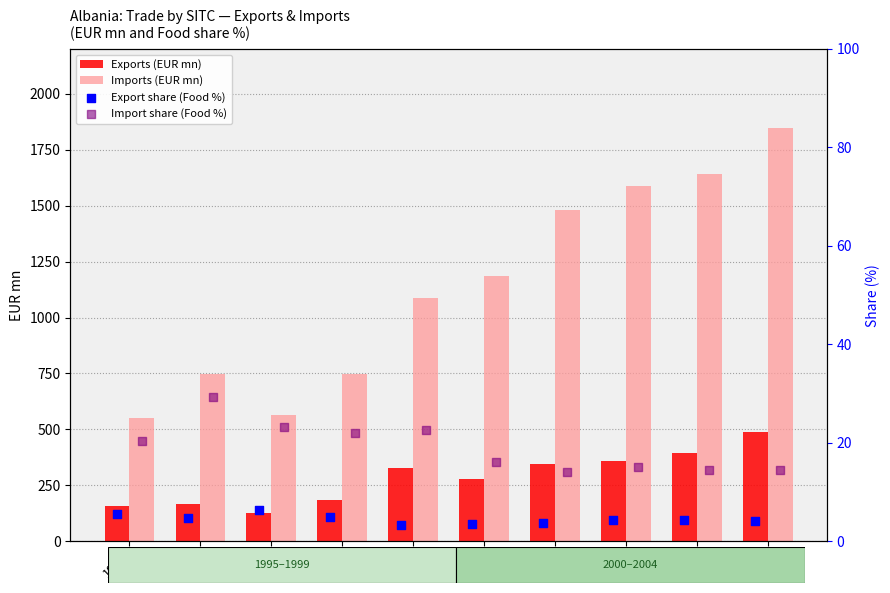

What are all the series names shown in the legend?

Exports (EUR mn), Imports (EUR mn), Export share (Food %), Import share (Food %)